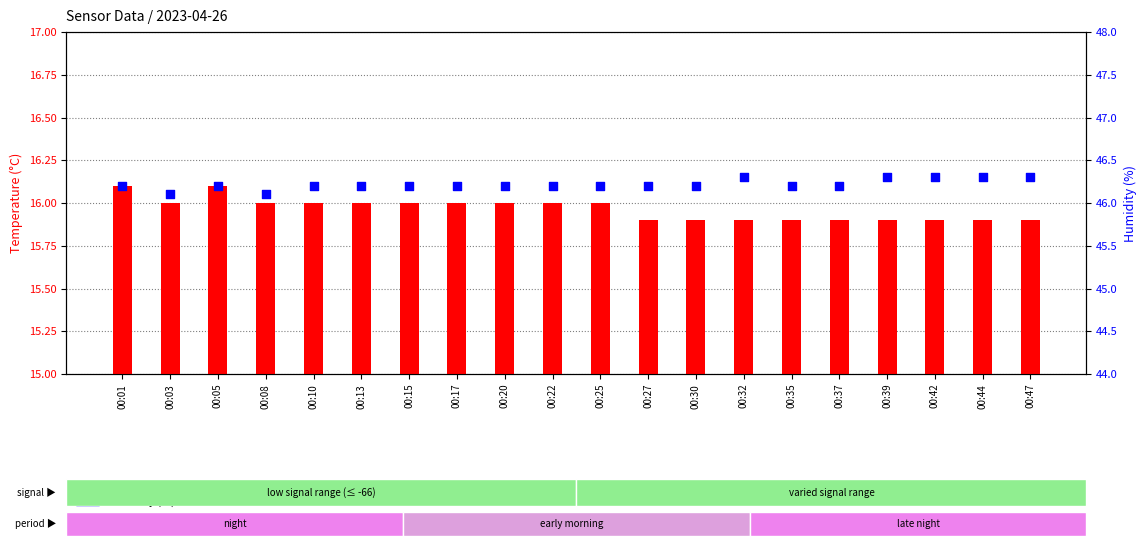

What is the total value across all series at 00:10?

62.2